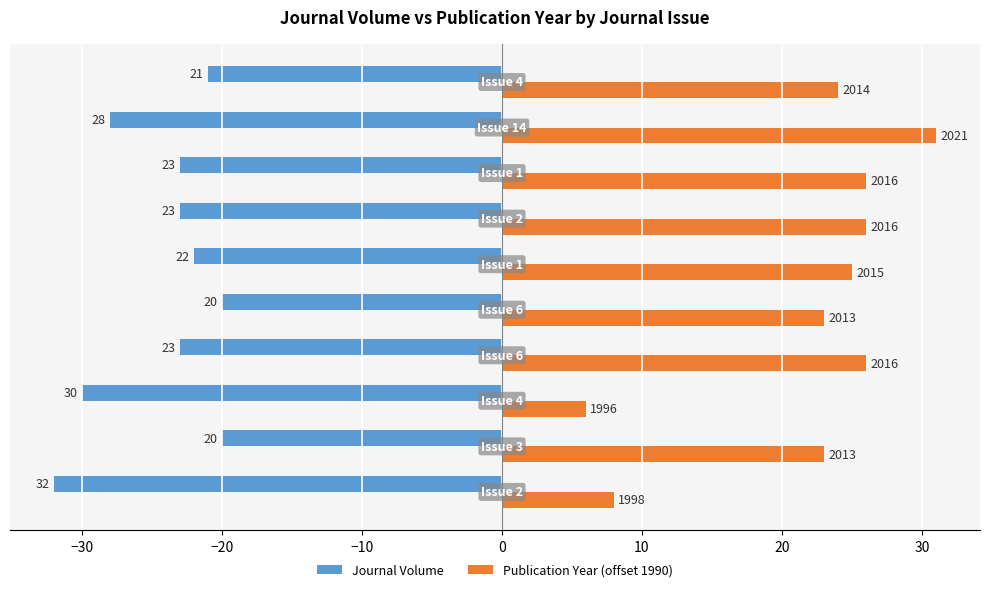

What are all the series names shown in the legend?

Journal Volume, Publication Year (offset 1990)